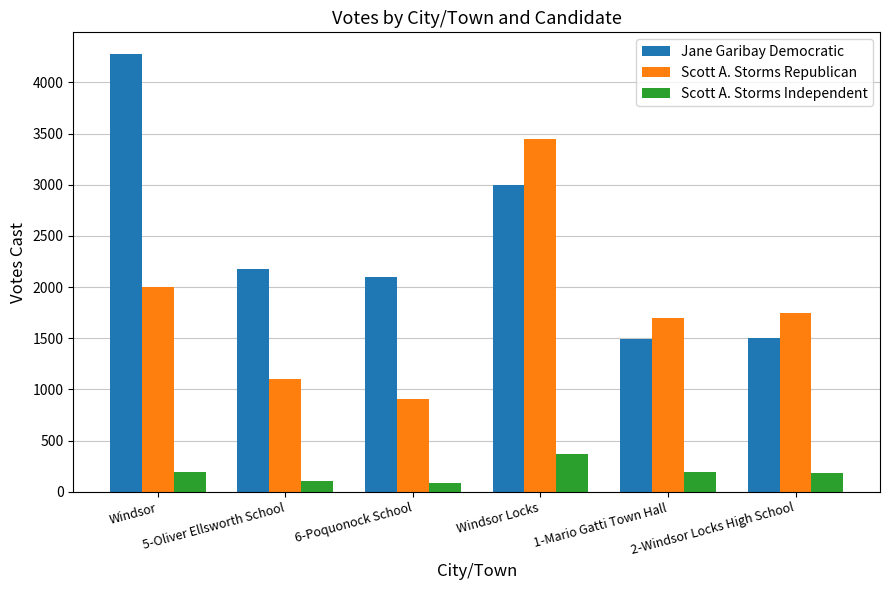

Rank the series at 1-Mario Gatti Town Hall from highest to lowest value.

Scott A. Storms Republican, Jane Garibay Democratic, Scott A. Storms Independent